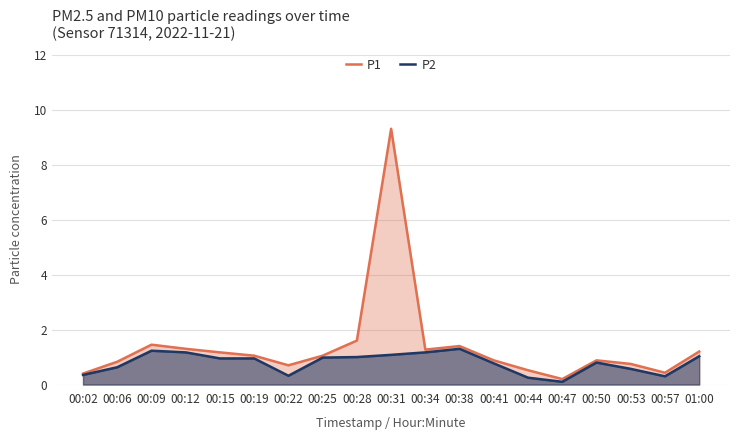

Between 00:02 and 00:09, which series saw the biggest shift?

P1